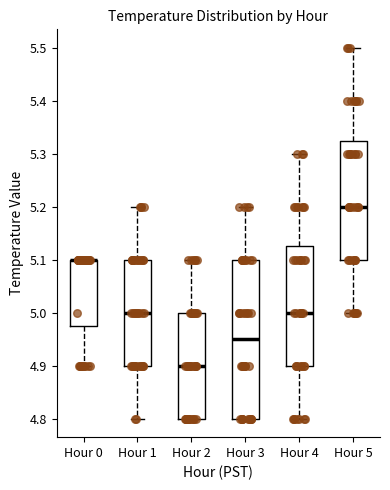

Comparing the boxes themselves (not the whiskers), which one is the tallest?

Hour 3